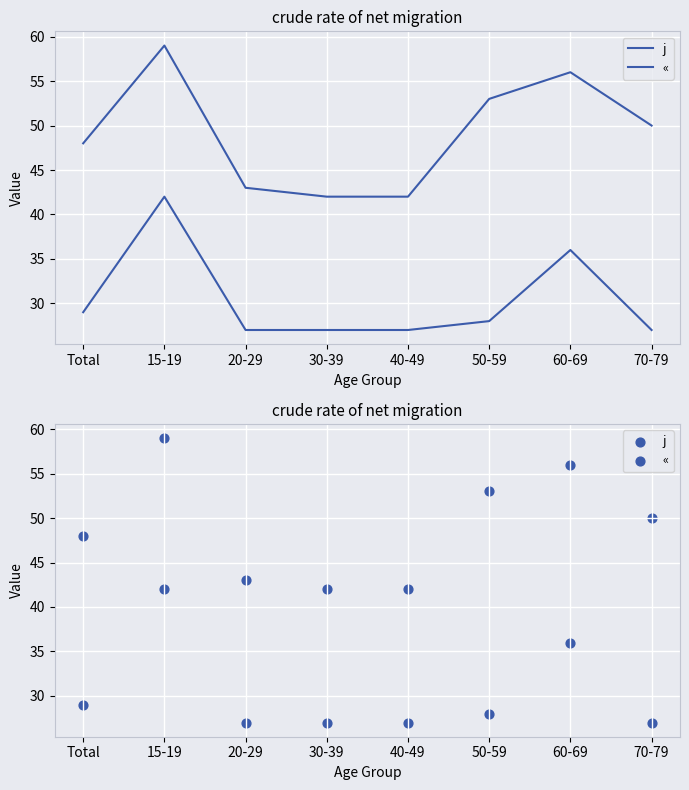

At which category is the sum across all series the highest?

15-19